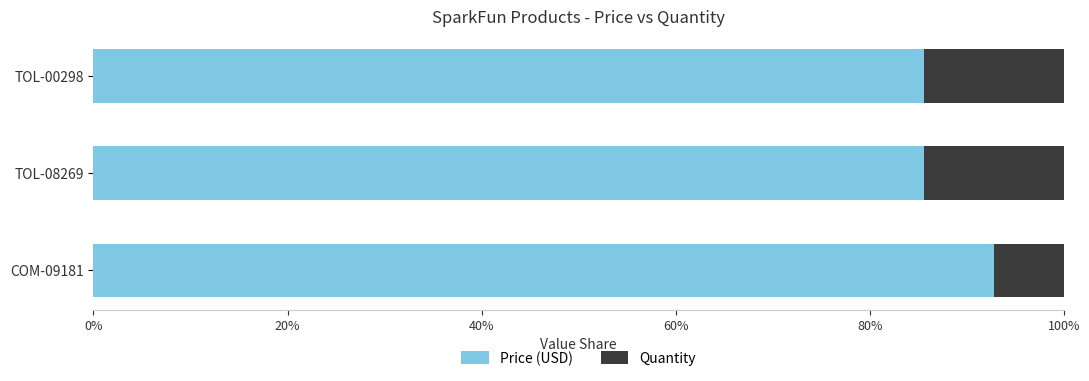

What are all the series names shown in the legend?

Price (USD), Quantity